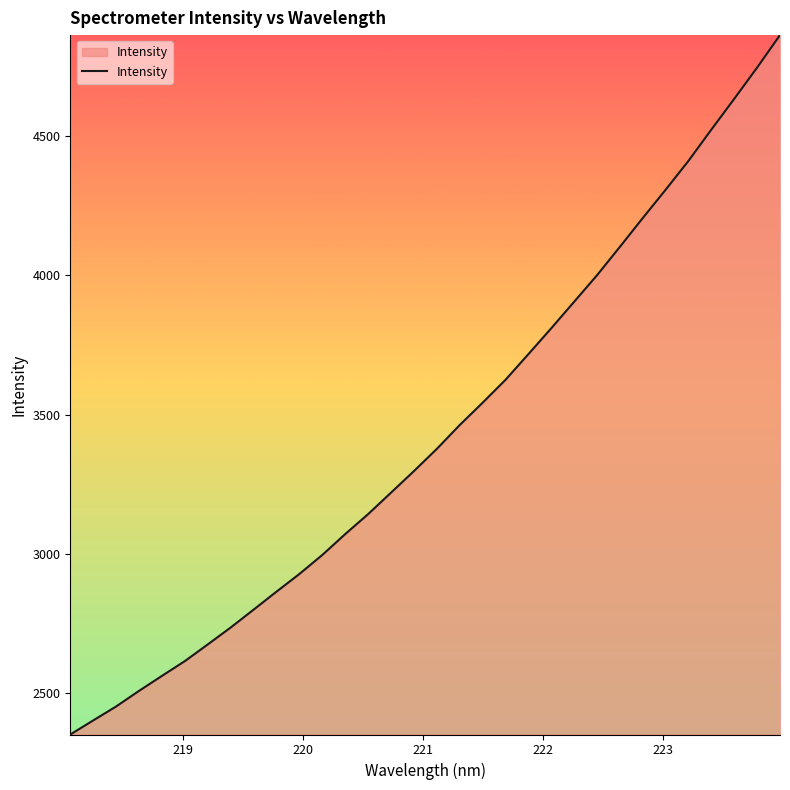

What is the maximum value shown in the chart?

4860.7